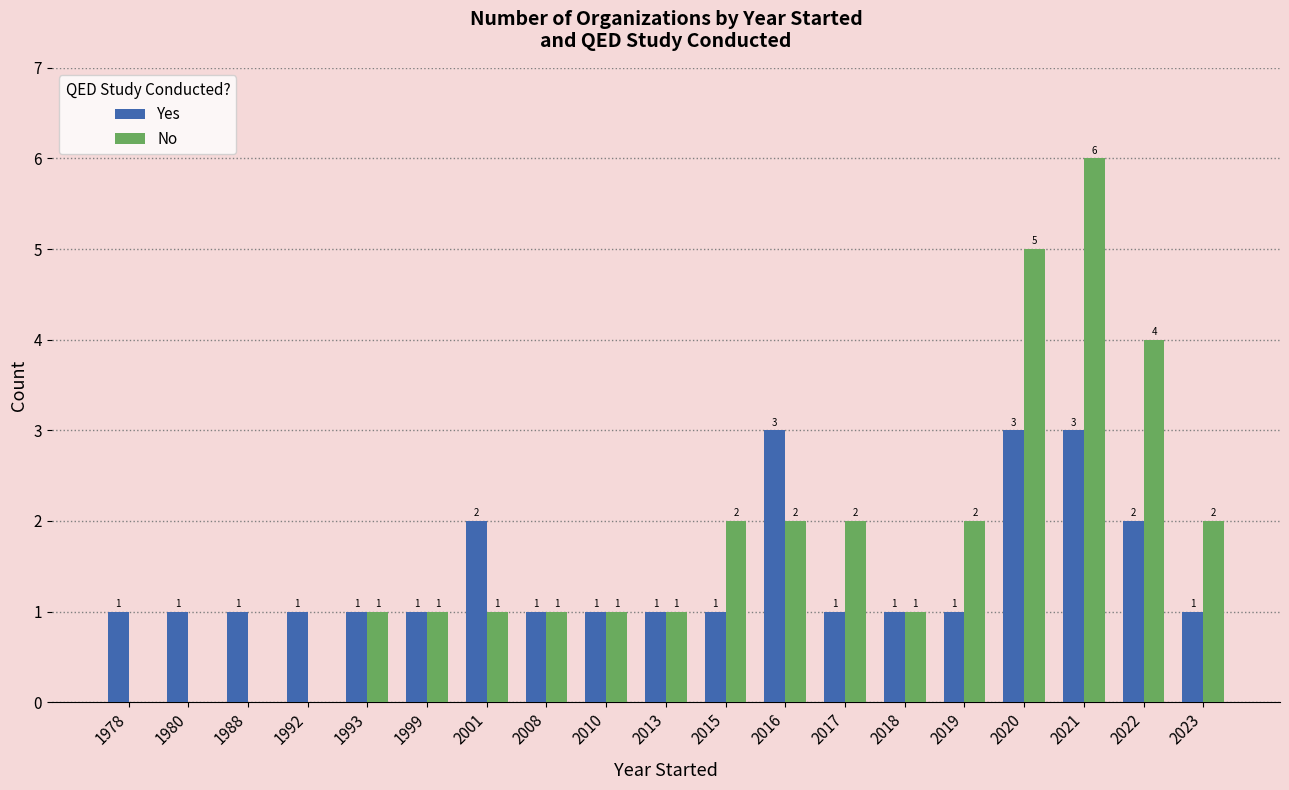

What is the total value across all series at 2015?

3